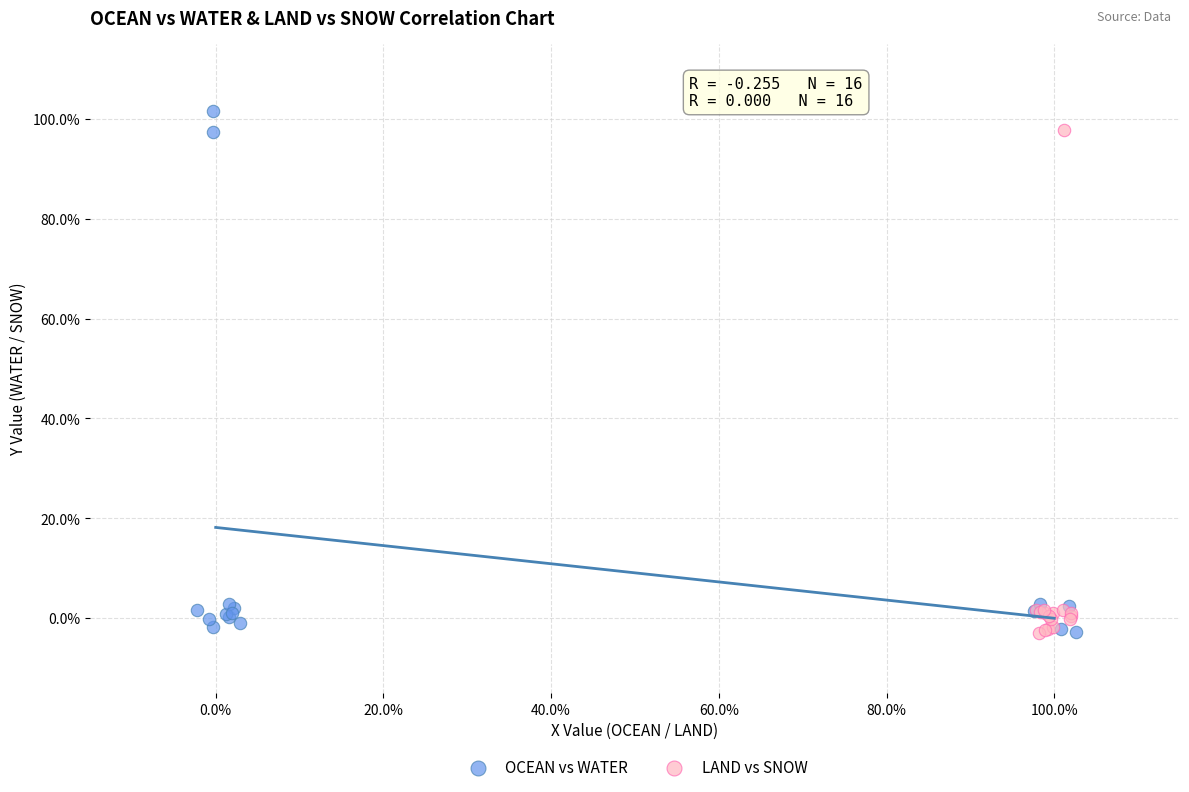

Which series has the widest spread of Y values?

OCEAN vs WATER